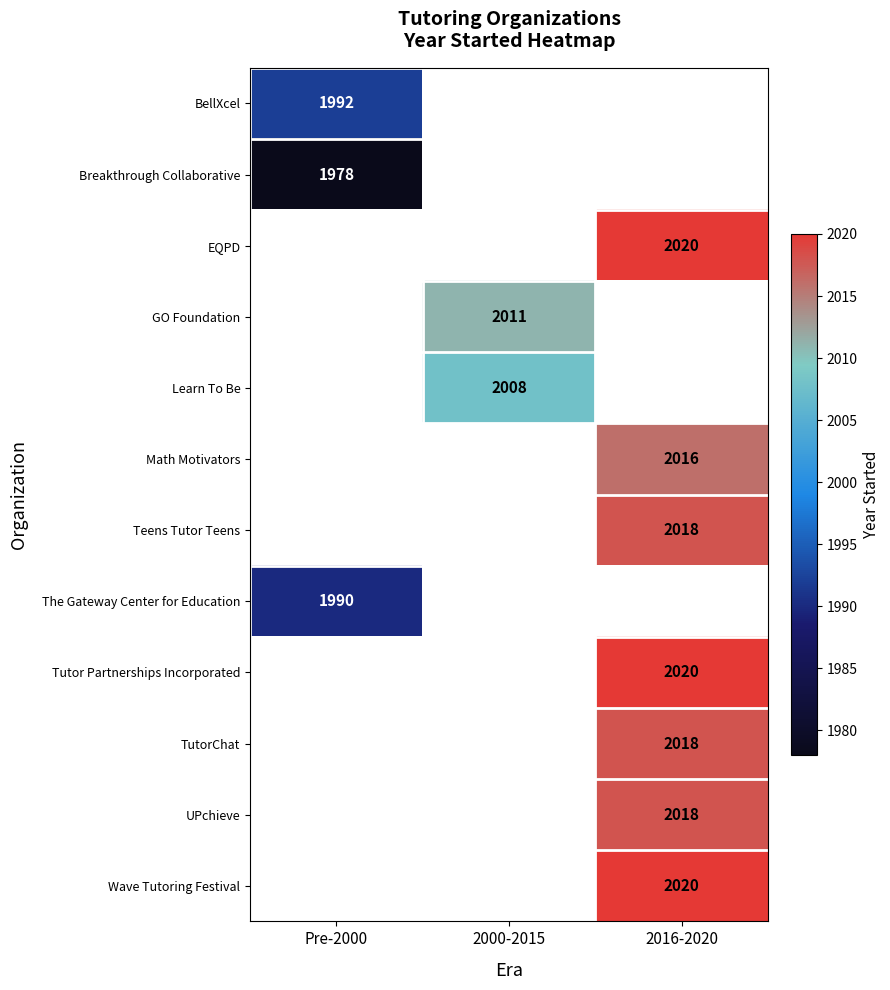

How many data points does each series have?

3